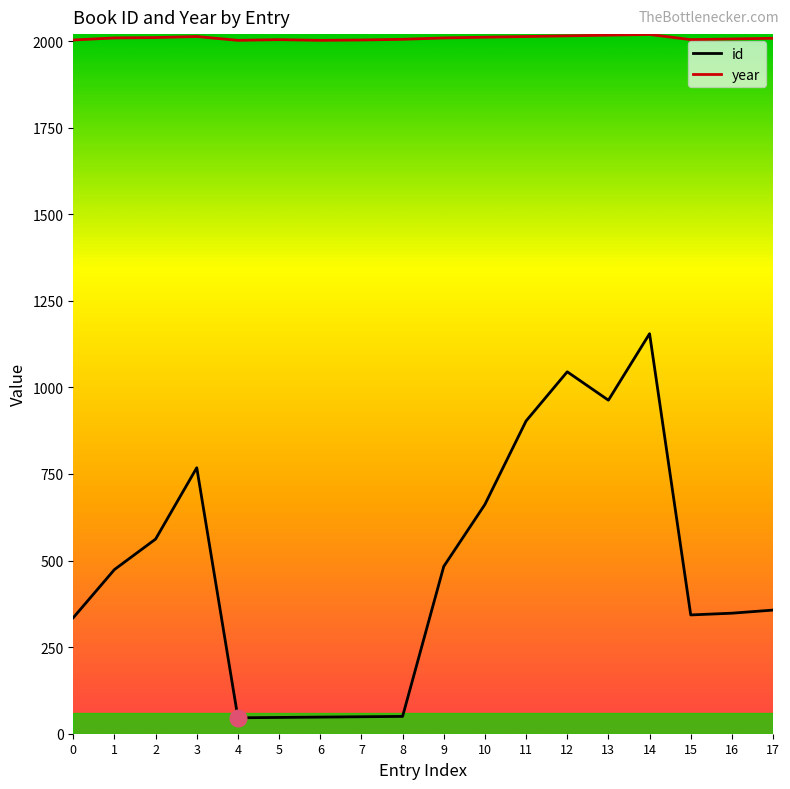

The value of year at 1 is 1316. True or false?

False